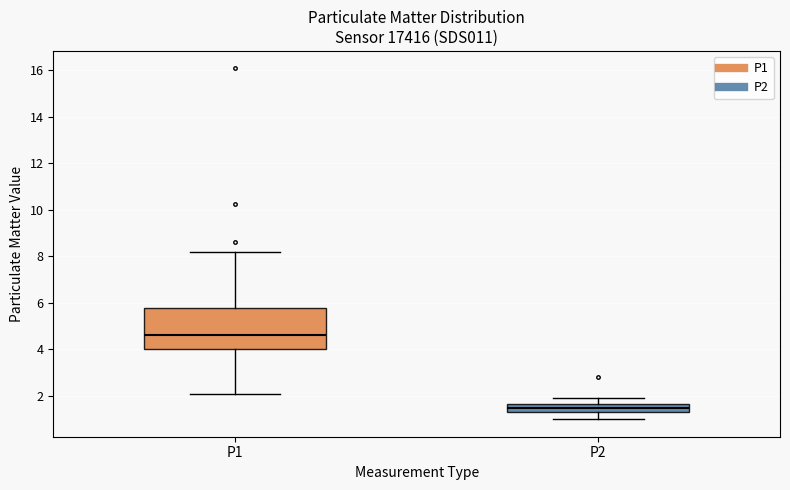

Reading left to right, transcribe this box plot: for each box, give where its median line is, the range the box spans, and where its two whiskers end, as read against the y-axis. The values are not printed on the chart, so give them approximately, as read against the axis.

P1: median 4.6, box 4.0 to 5.8, whiskers 2.2 to 8.2
P2: median 1.6 (inside the box), box 1.2 to 1.6, whiskers 1.0 to 2.0